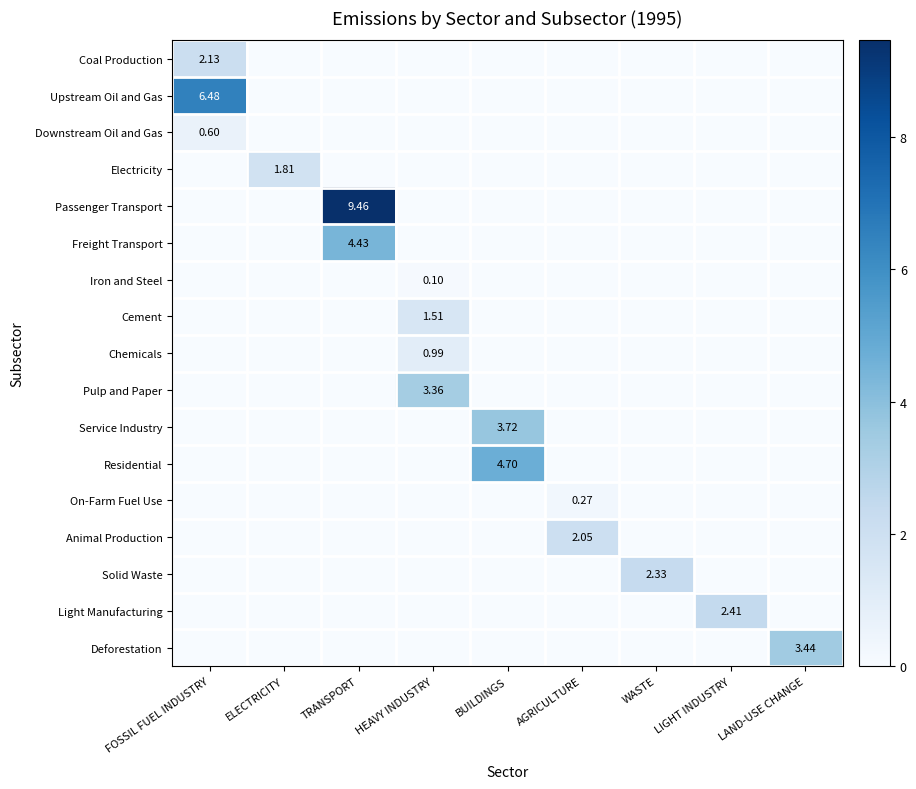

Between BUILDINGS and LIGHT INDUSTRY, which series saw the biggest shift?

Residential